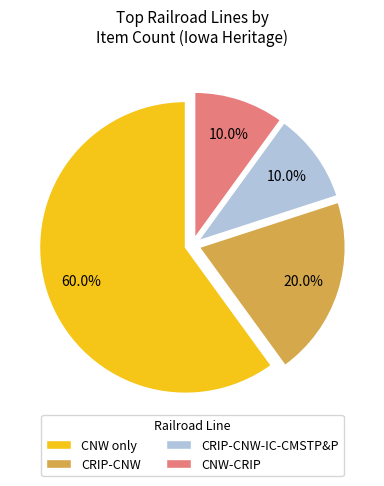

Does CNW only account for over 50% of the chart?

Yes